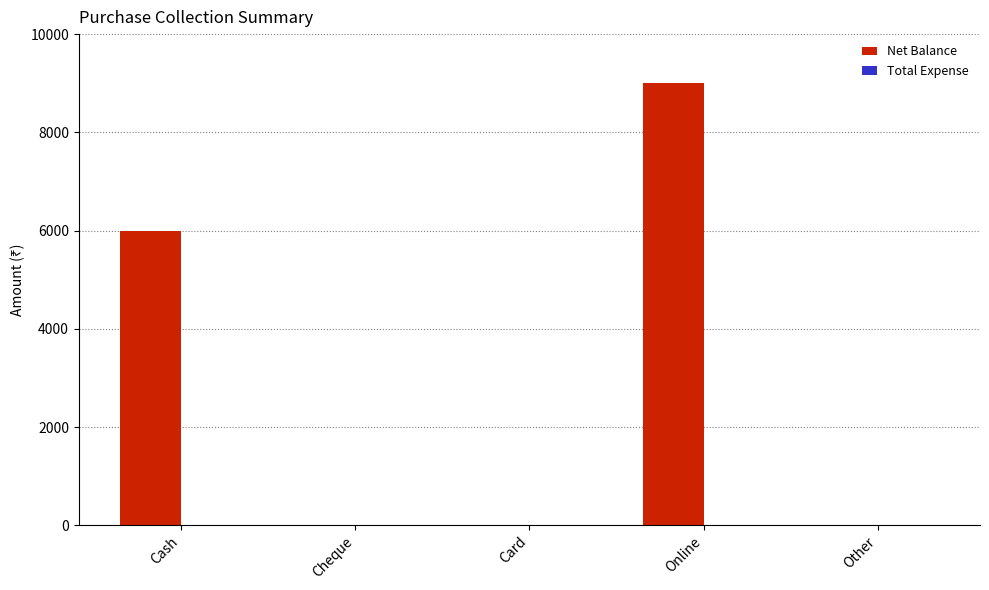

Reading left to right, what are all the values shown in this chart?

Cash=6000	Cheque=0	Card=0	Online=9000	Other=0